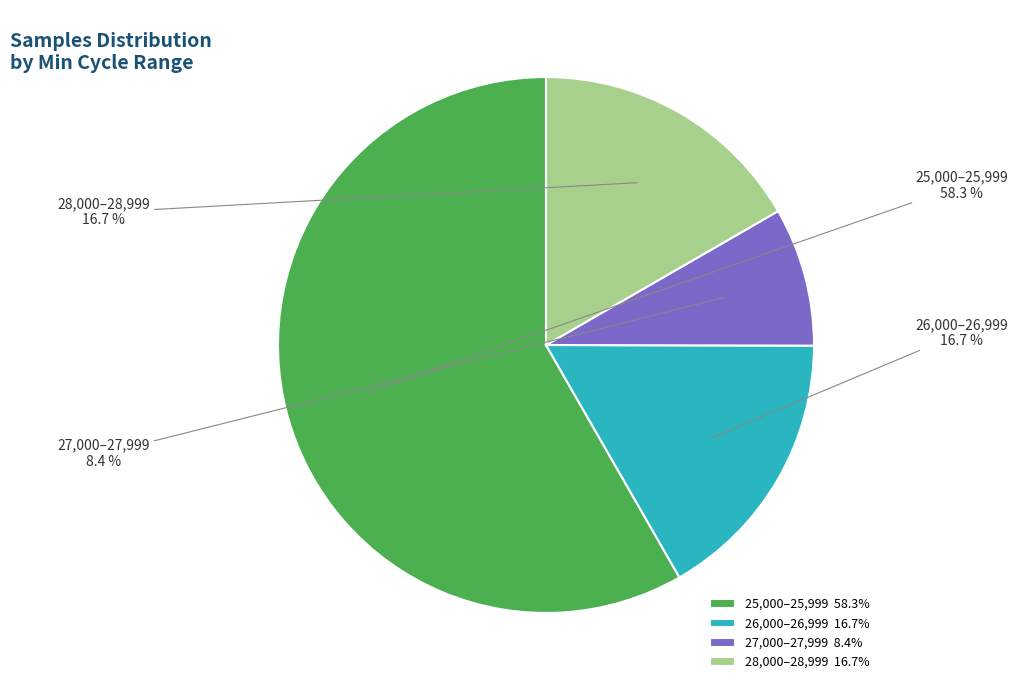

Count the number of slices in the pie.

4